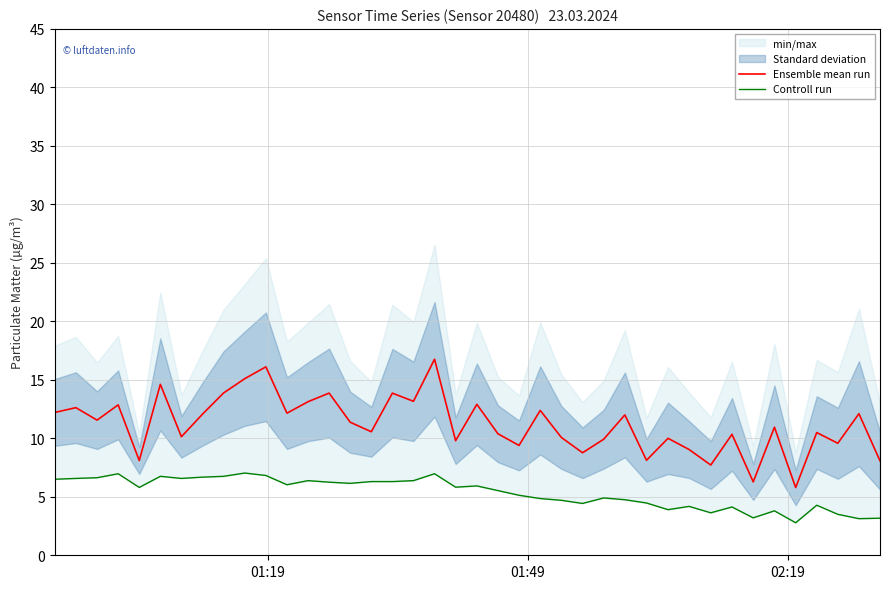

True or false: Controll run and Ensemble mean run intersect in this chart.

False